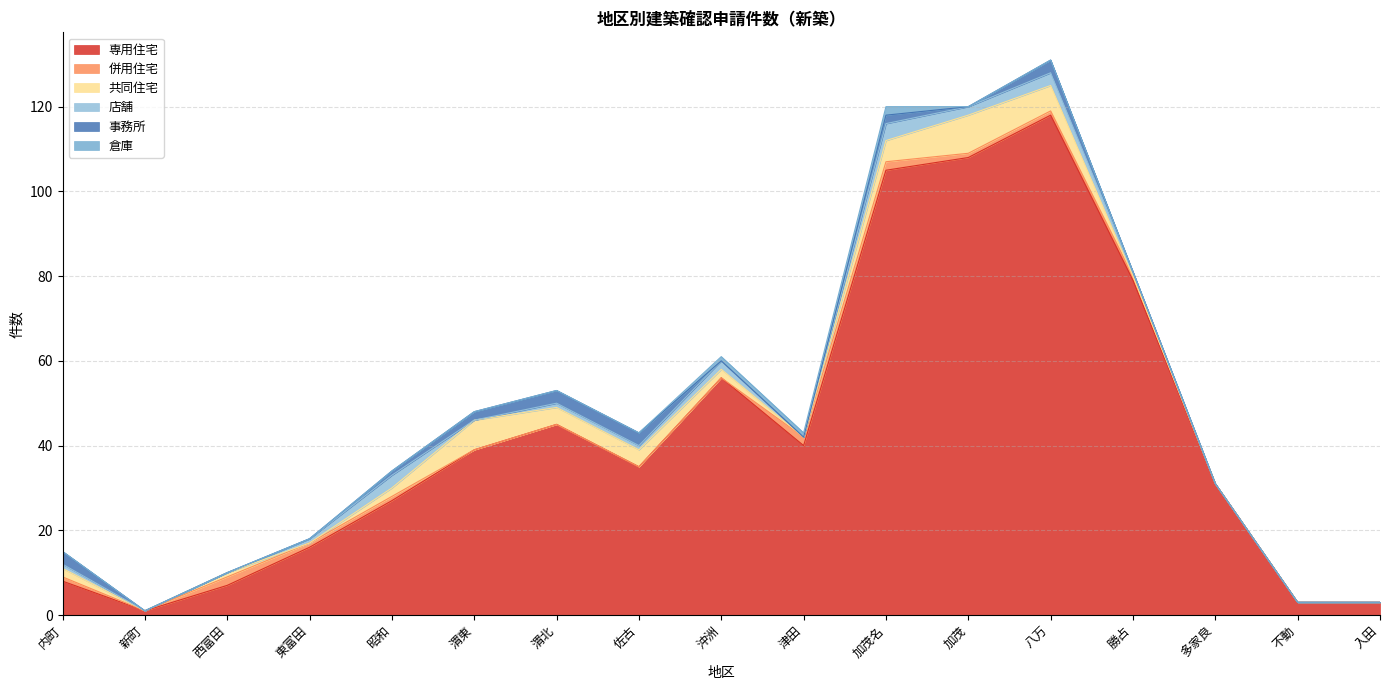

What is the sum of all 併用住宅 values?

12